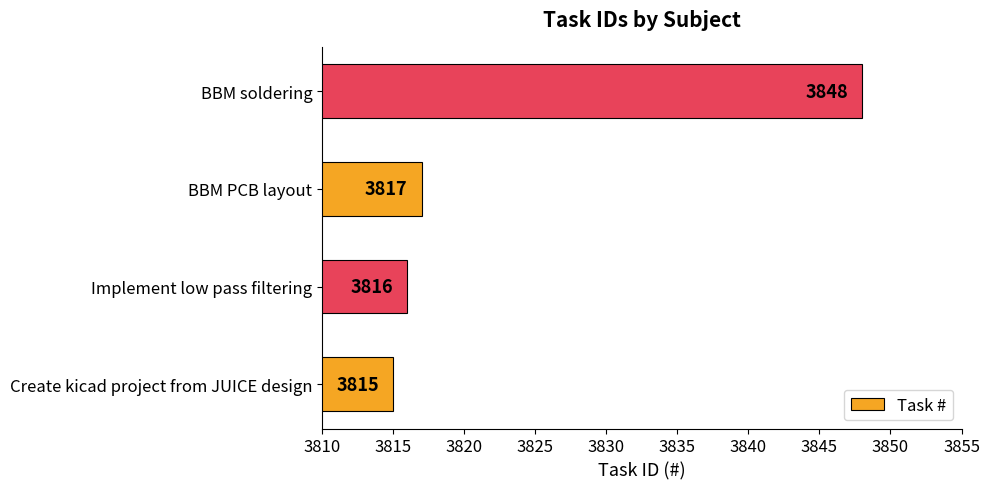

What is the greatest value displayed?

3848